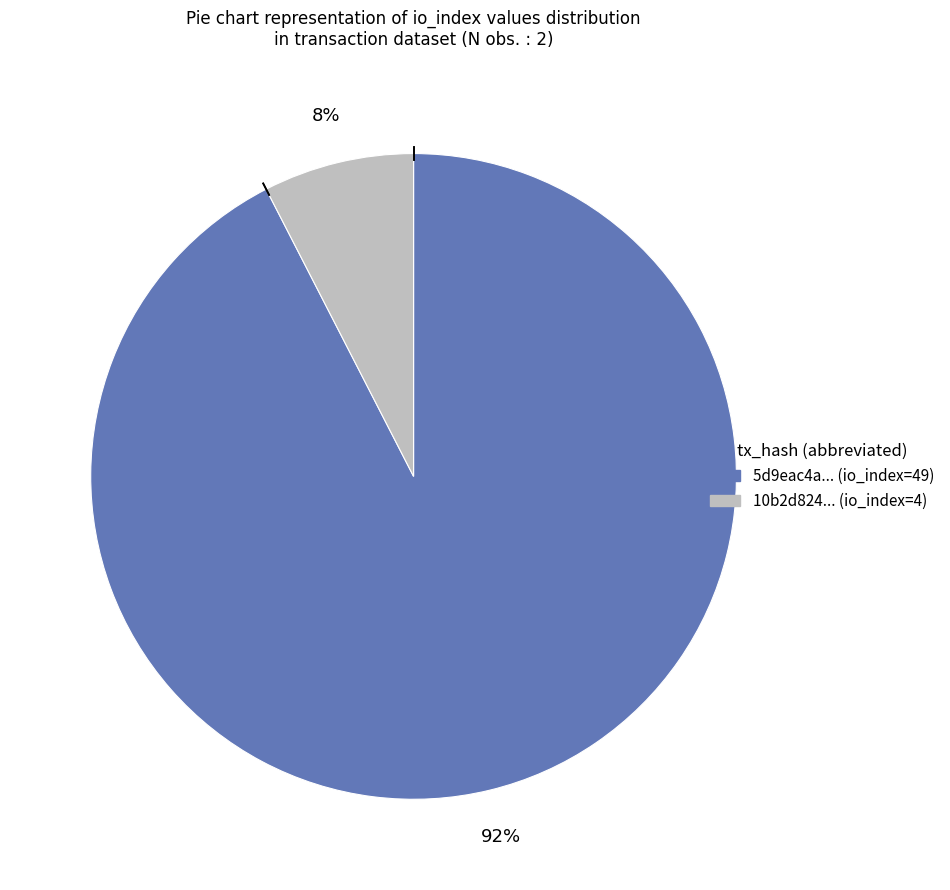

Does any single category account for the majority?

Yes